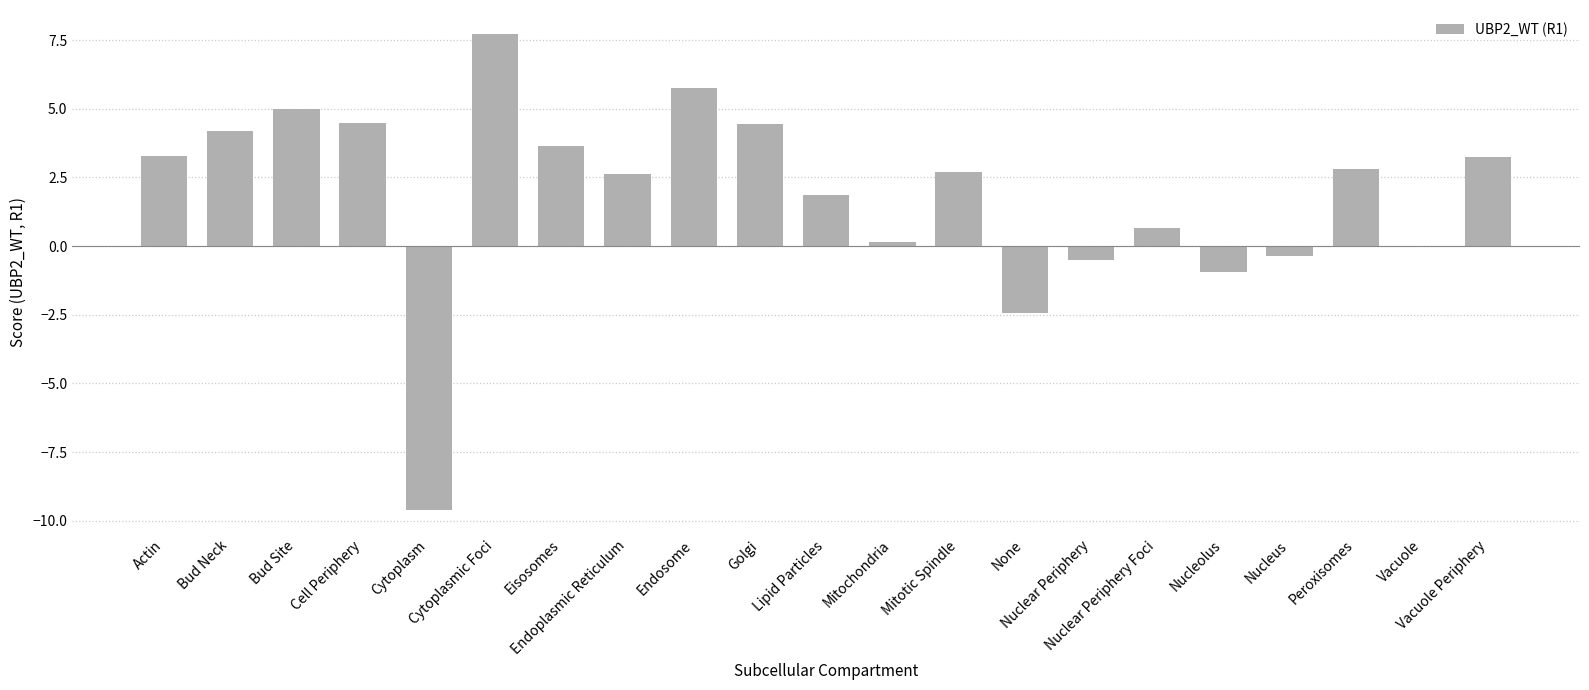

How many distinct data groups are displayed?

1